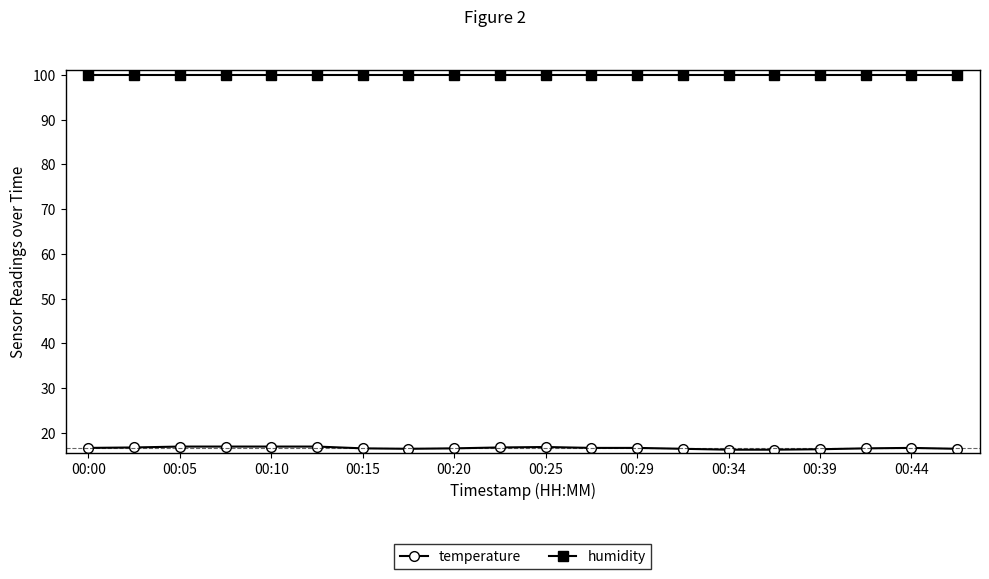

Which series has the largest total across all categories?

humidity